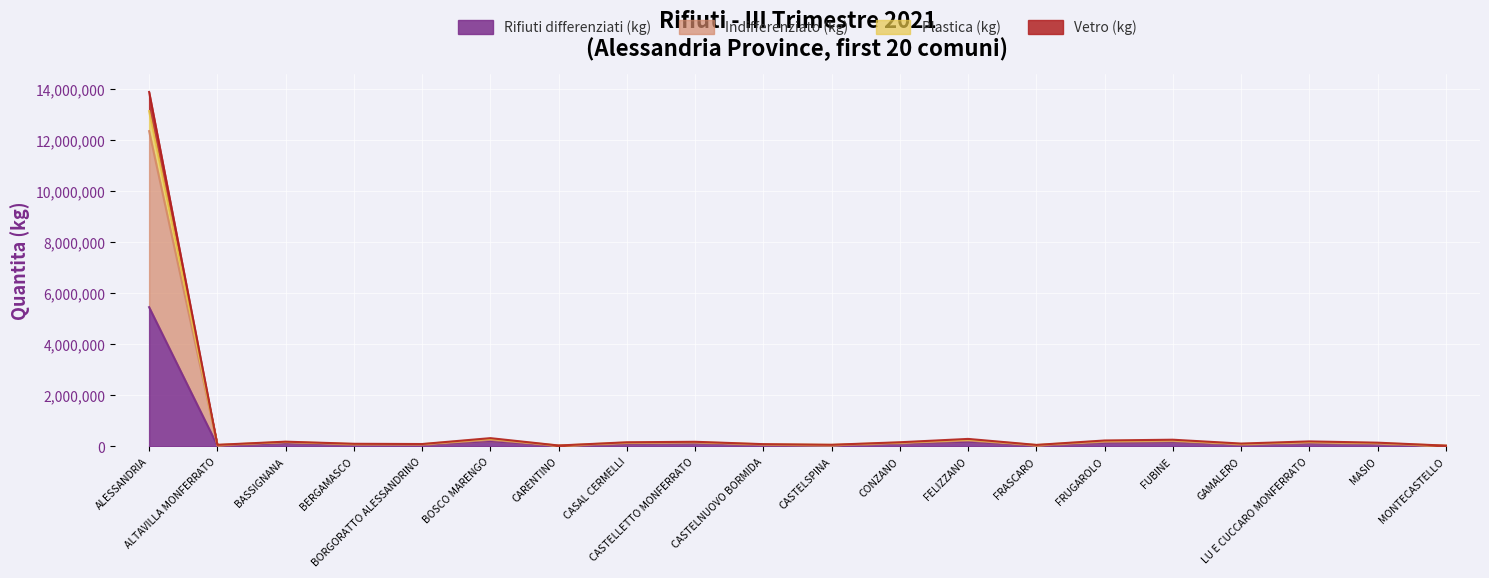

What is the difference between the second highest and second lowest values in the Vetro (kg) series?

267132